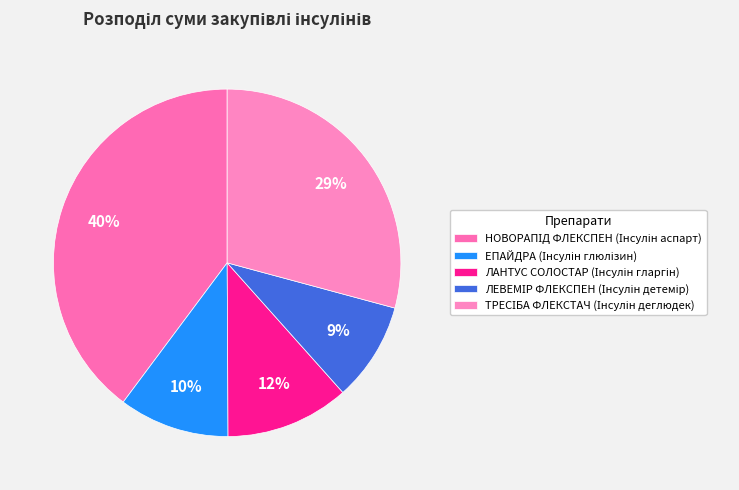

Do ЕПАЙДРА (Інсулін глюлізин) and ТРЕСІБА ФЛЕКСТАЧ (Інсулін деглюдек) together represent more than half of the pie?

No